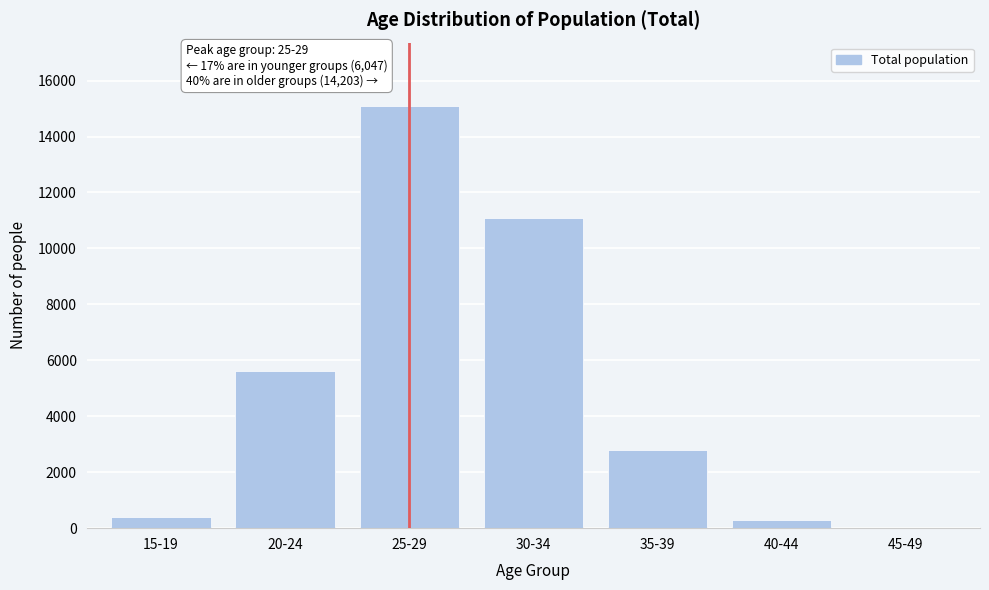

What is the change in value from 30-34 to 35-39?

-8322